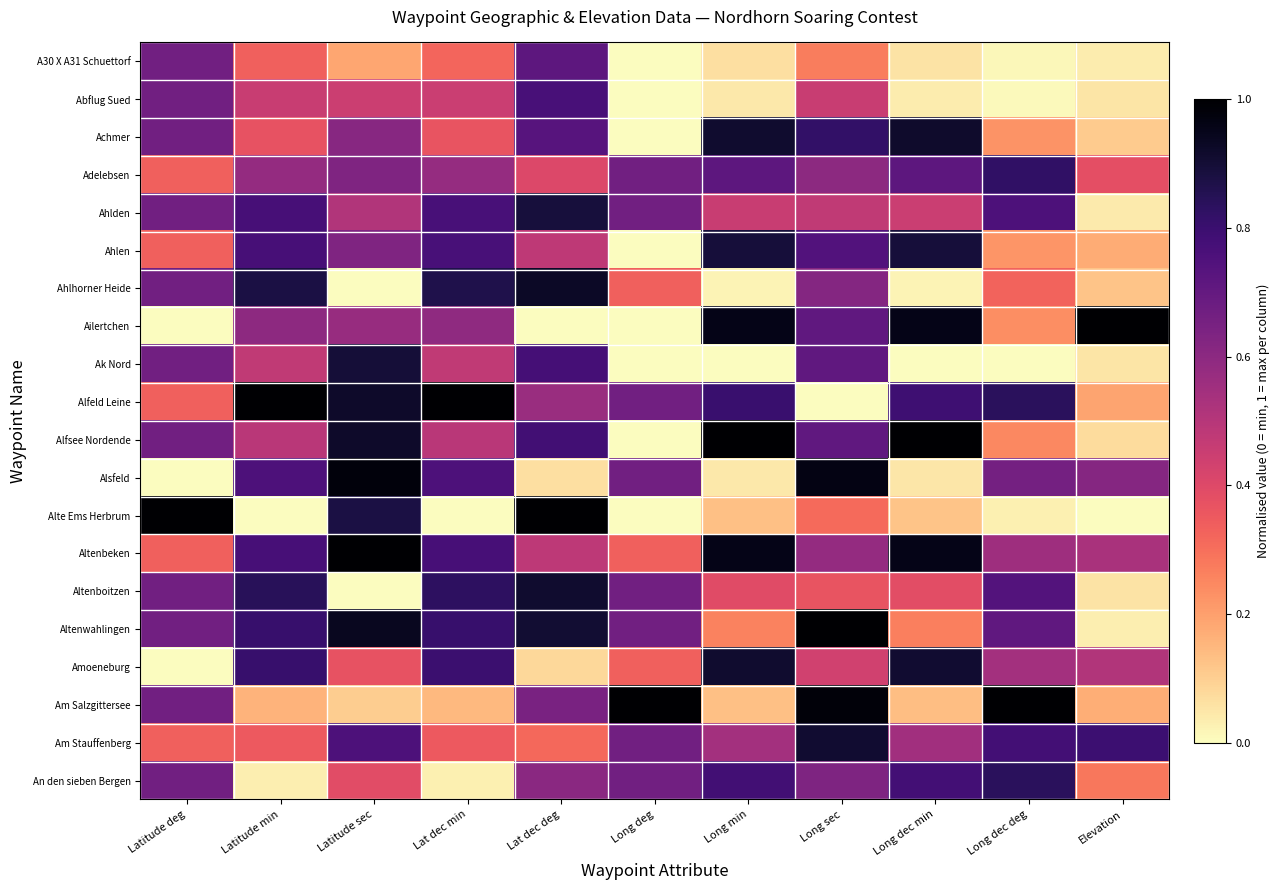

Between Lat dec deg and Long dec min, which series saw the biggest shift?

Ailertchen